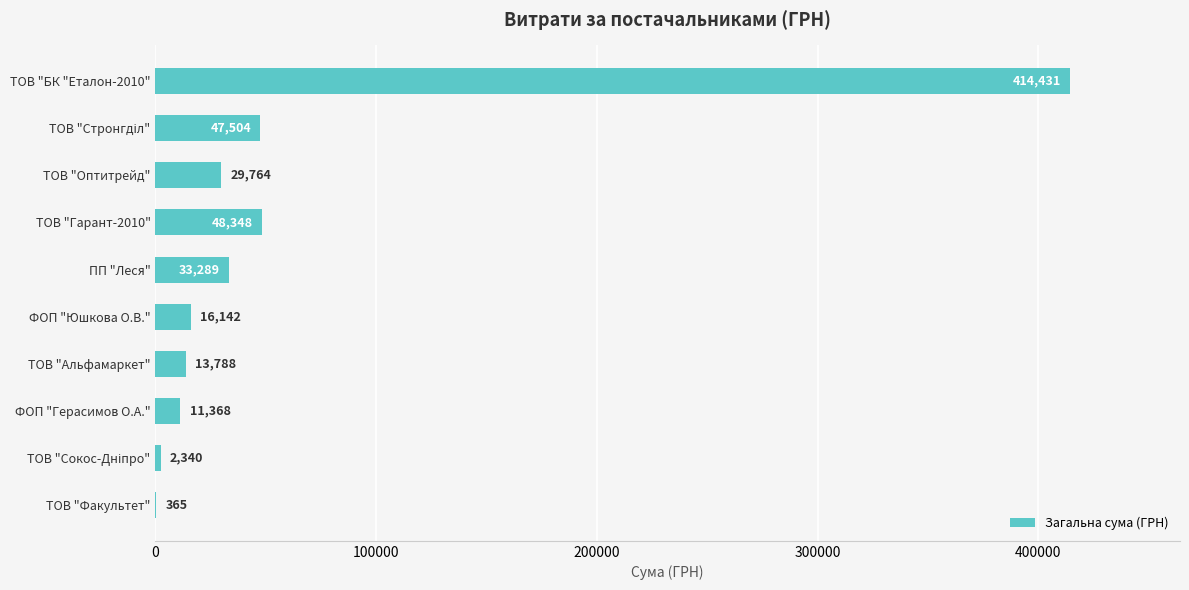

What is the sum of all values?

617338.5